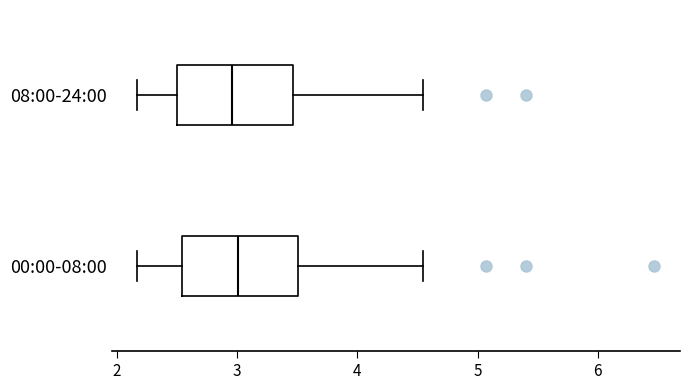

Where does the median line of the box for 00:00-08:00 sit on the x-axis? The values are not printed on the chart, so give them approximately, as read against the axis.

3.0